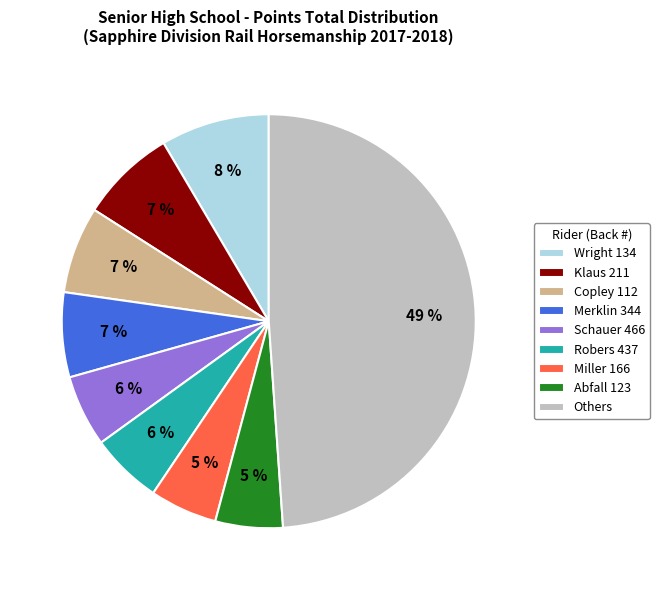

To the nearest percent, what portion does Others represent?

49%